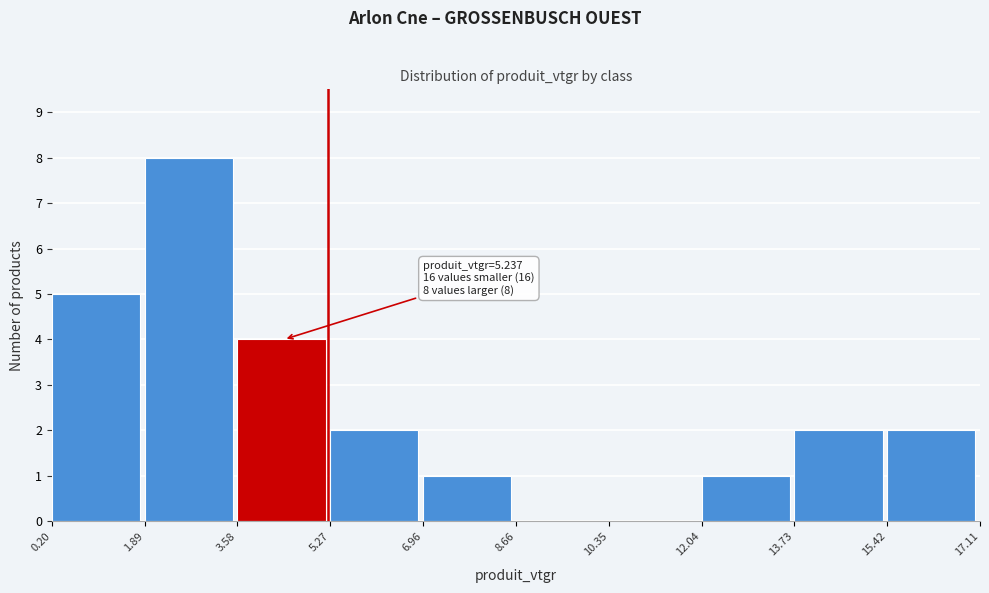

Over which range of the x-axis is the bar tallest?

1.89 to 3.58